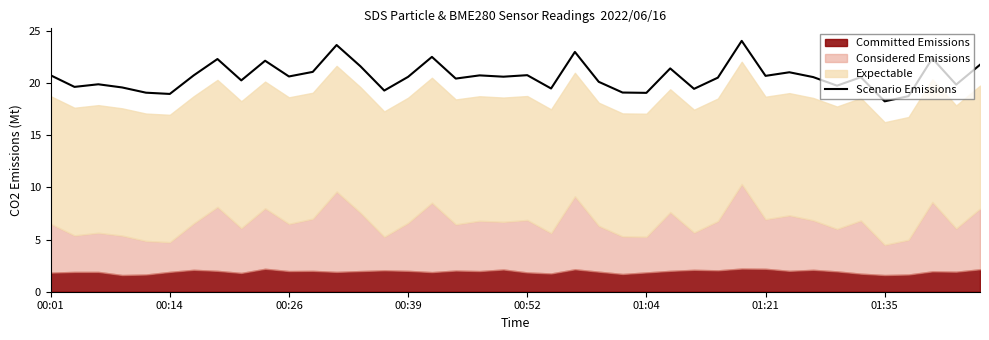

What is the minimum value for Scenario Emissions?

18.2